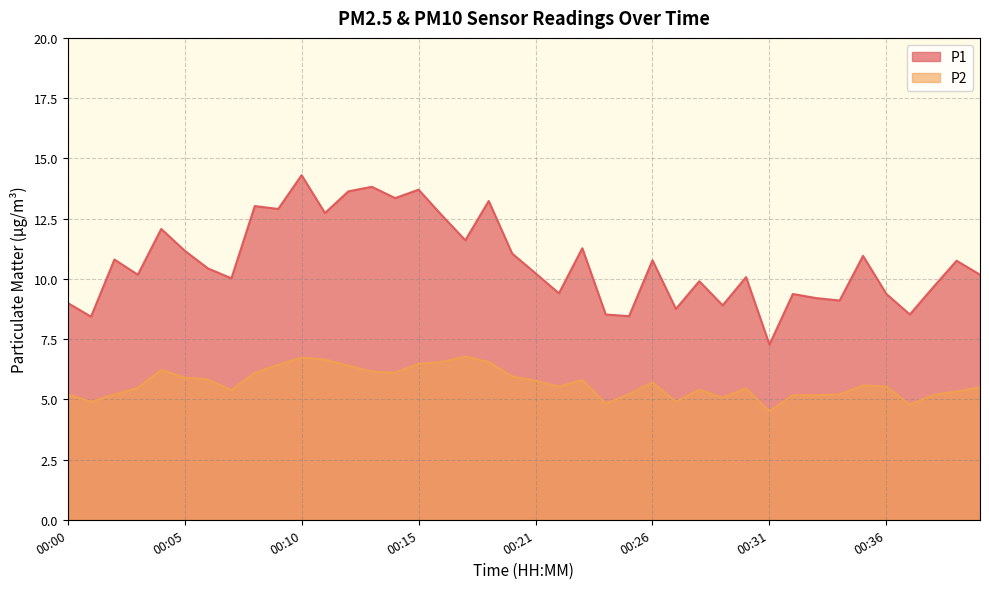

The P2 series shows 4.8 at 00:37. True or false?

True